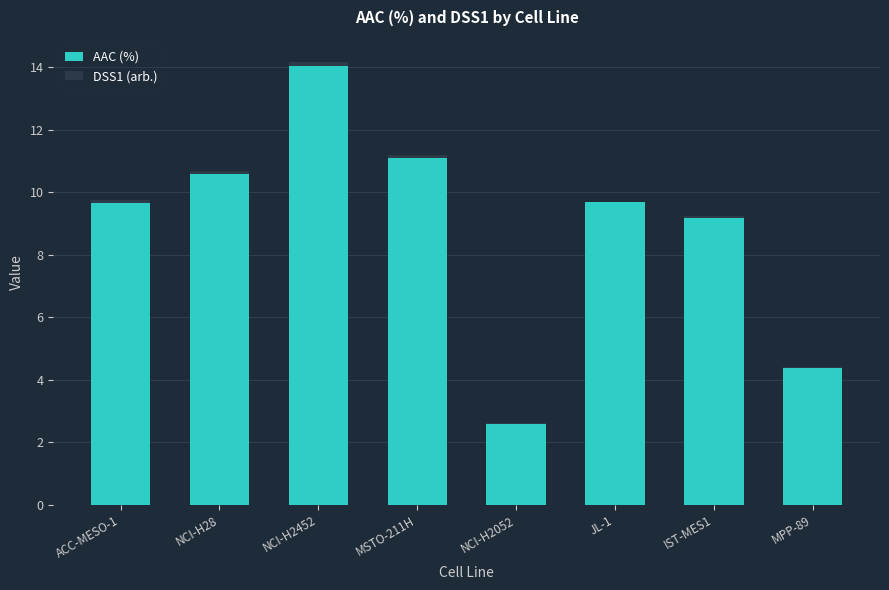

Are the bars grouped side by side (vs. stacked)?

No